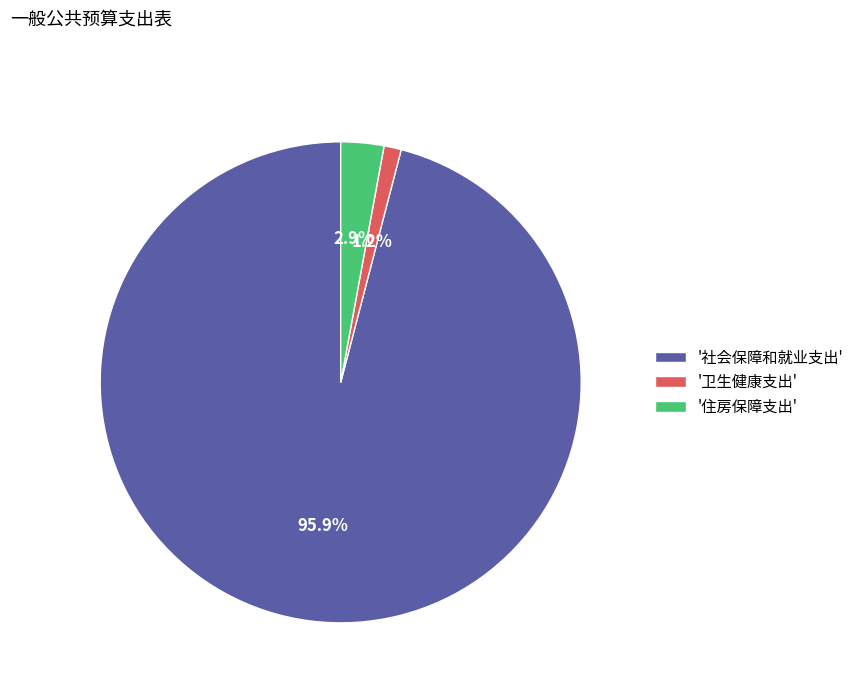

To the nearest percent, what is the average slice percentage?

33%